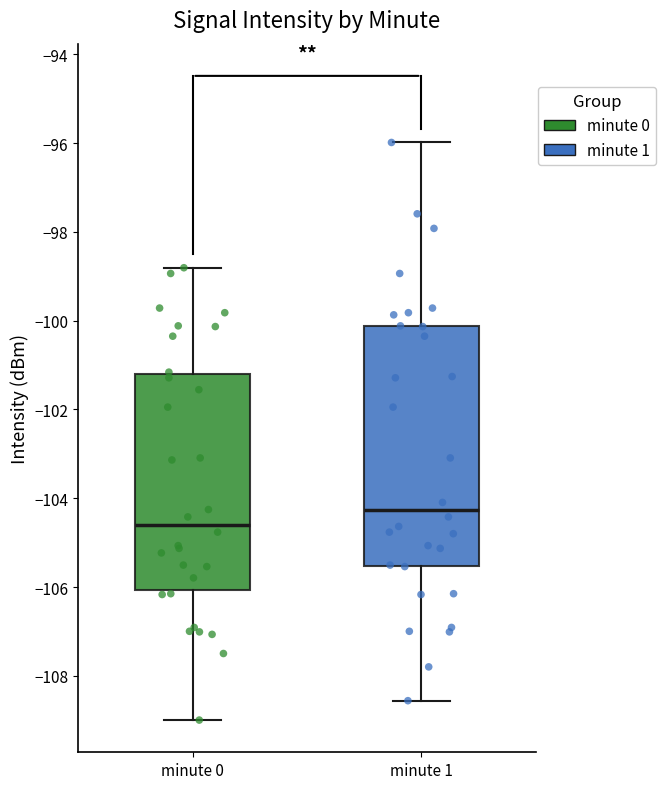

Comparing the boxes themselves (not the whiskers), which one is the tallest?

minute 1